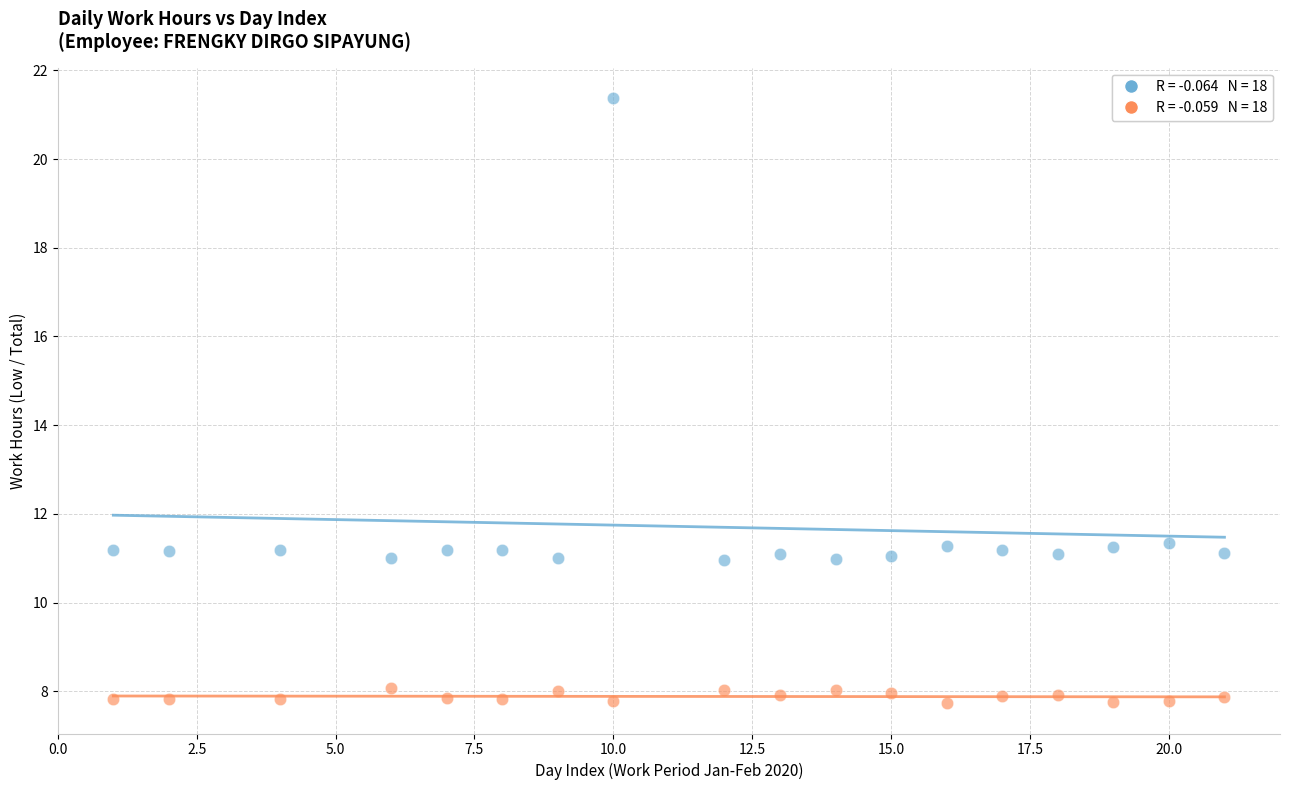

Across all data points, what is the range of X values (max minus min)?

20.0